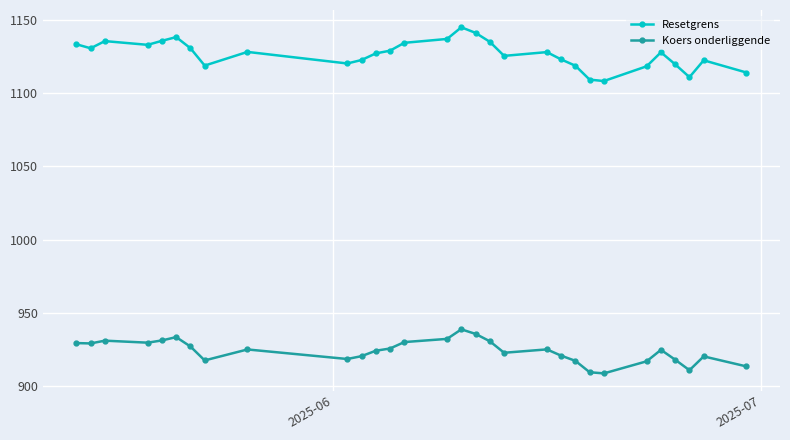

True or false: Resetgrens and Koers onderliggende cross at least once.

False